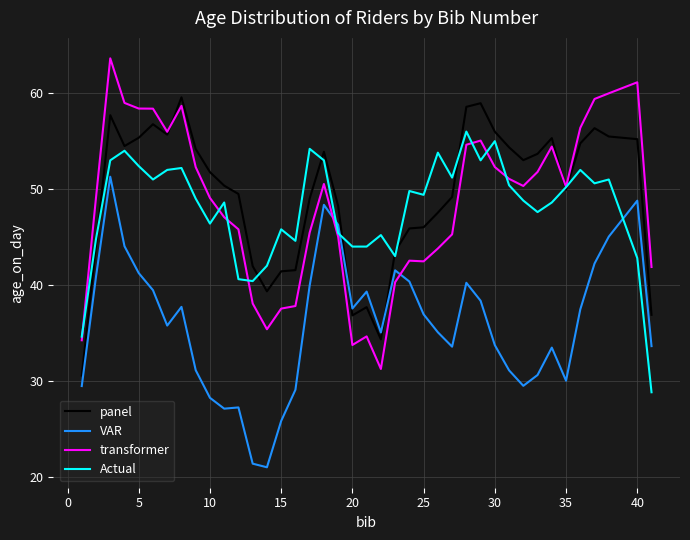

What is the difference between the maximum and minimum values in the Actual series?

27.2